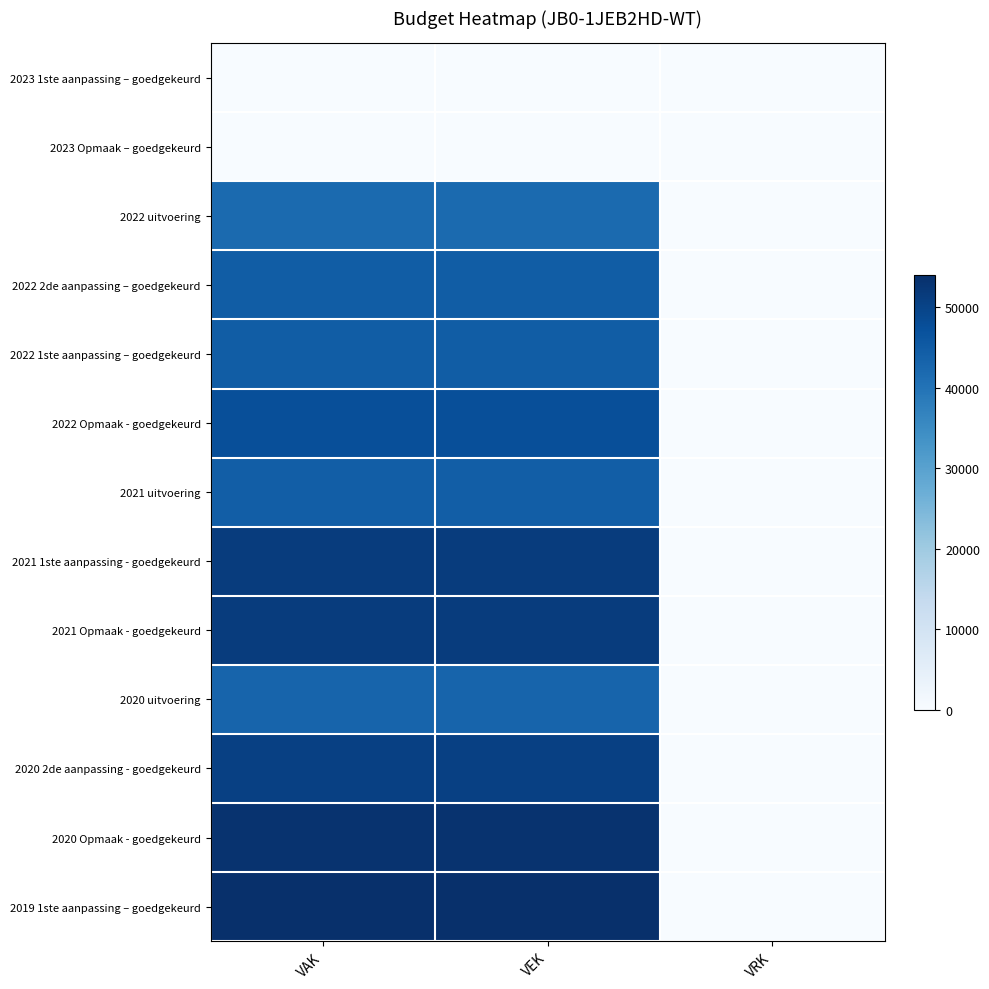

Which has a higher value, VRK or VEK?

VRK